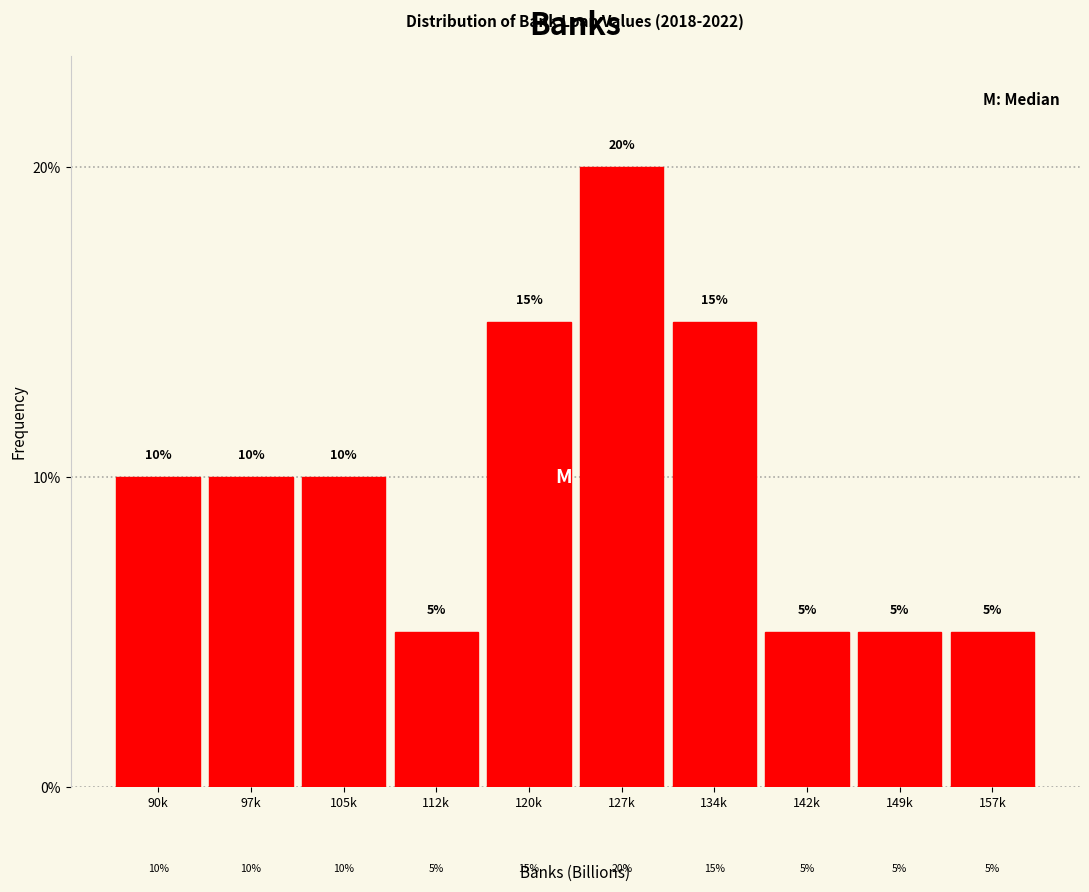

Reading left to right, transcribe all the data shown in this chart.

90k=10	97k=10	105k=10	112k=5	120k=15	127k=20	134k=15	142k=5	149k=5	157k=5